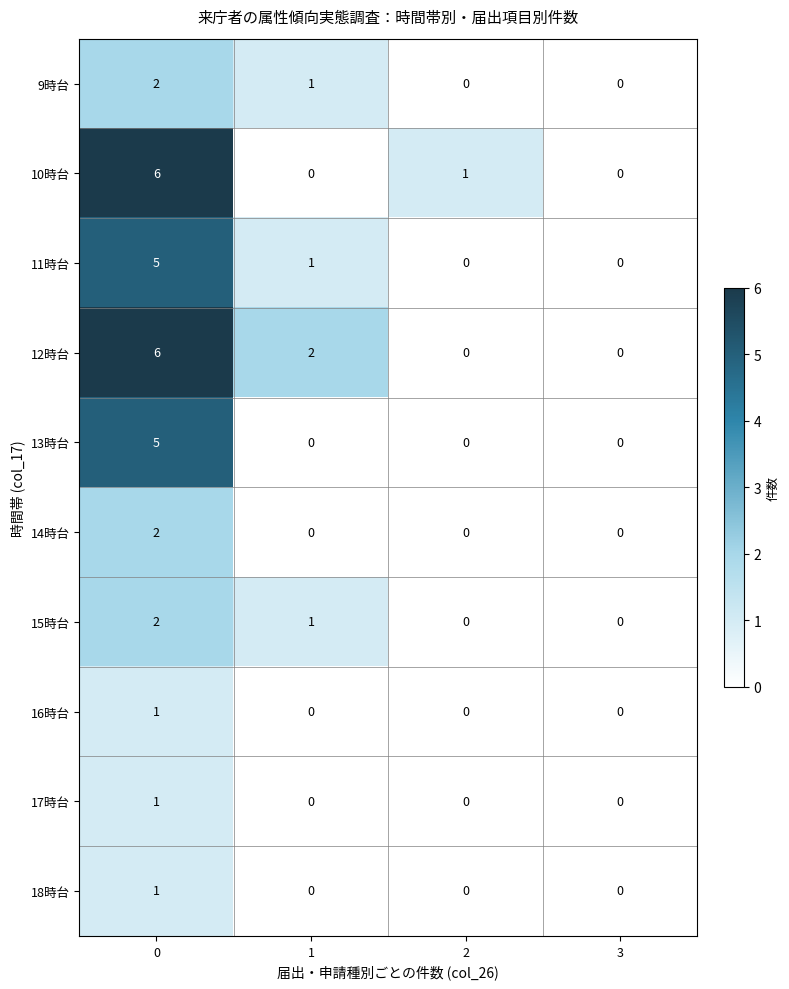

Is it true that 13時台 equals 0 at 2?

True